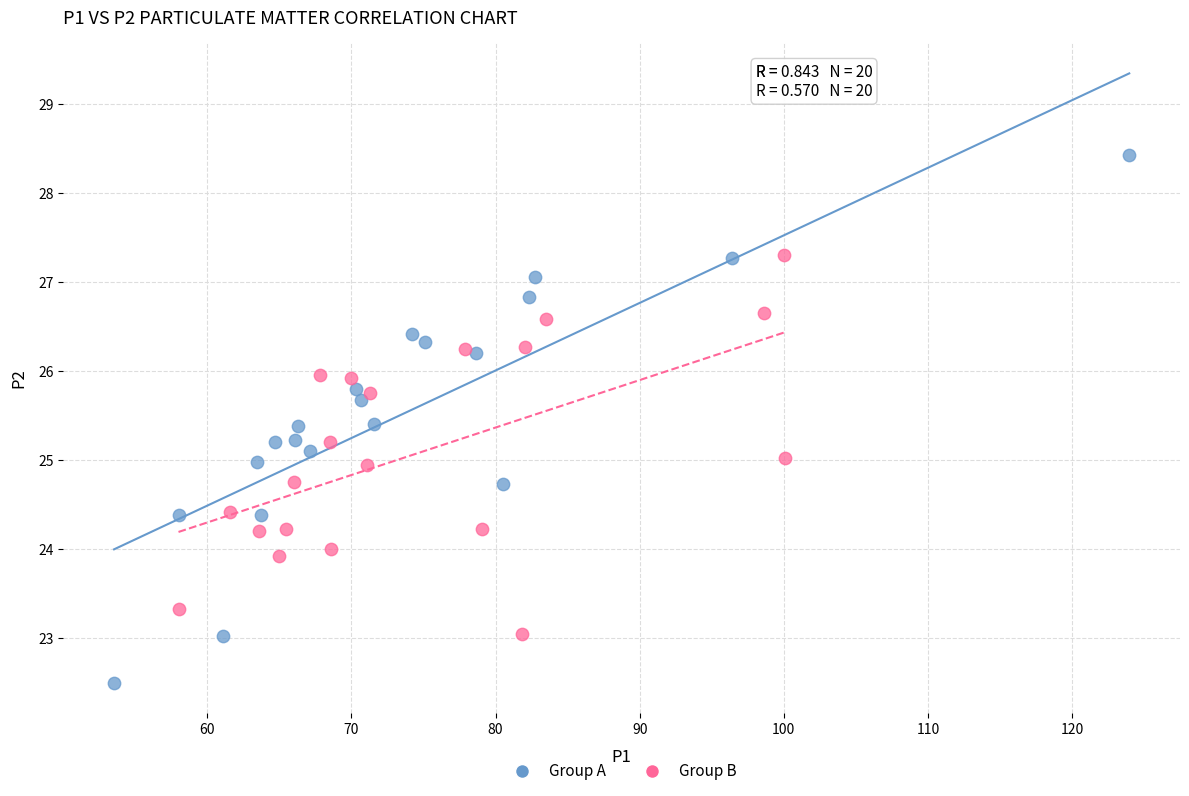

Which series contains the lowest Y value?

Group A